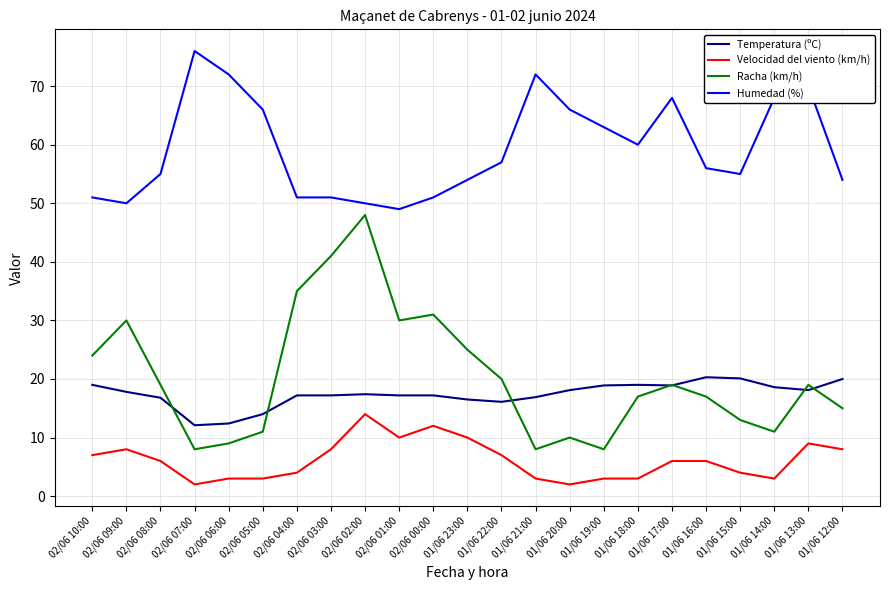

At how many categories does at least one series exceed 13?

23